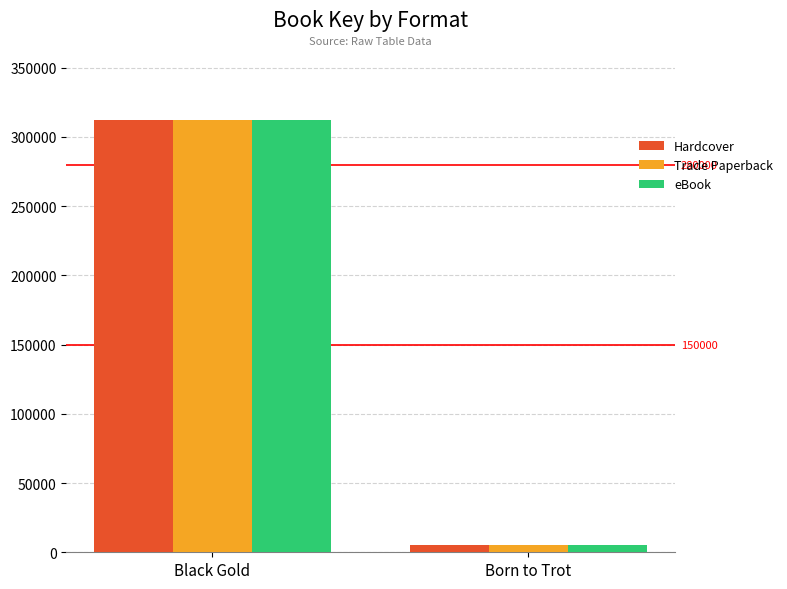

Rank the categories by Trade Paperback value from lowest to highest.

Born to Trot, Black Gold